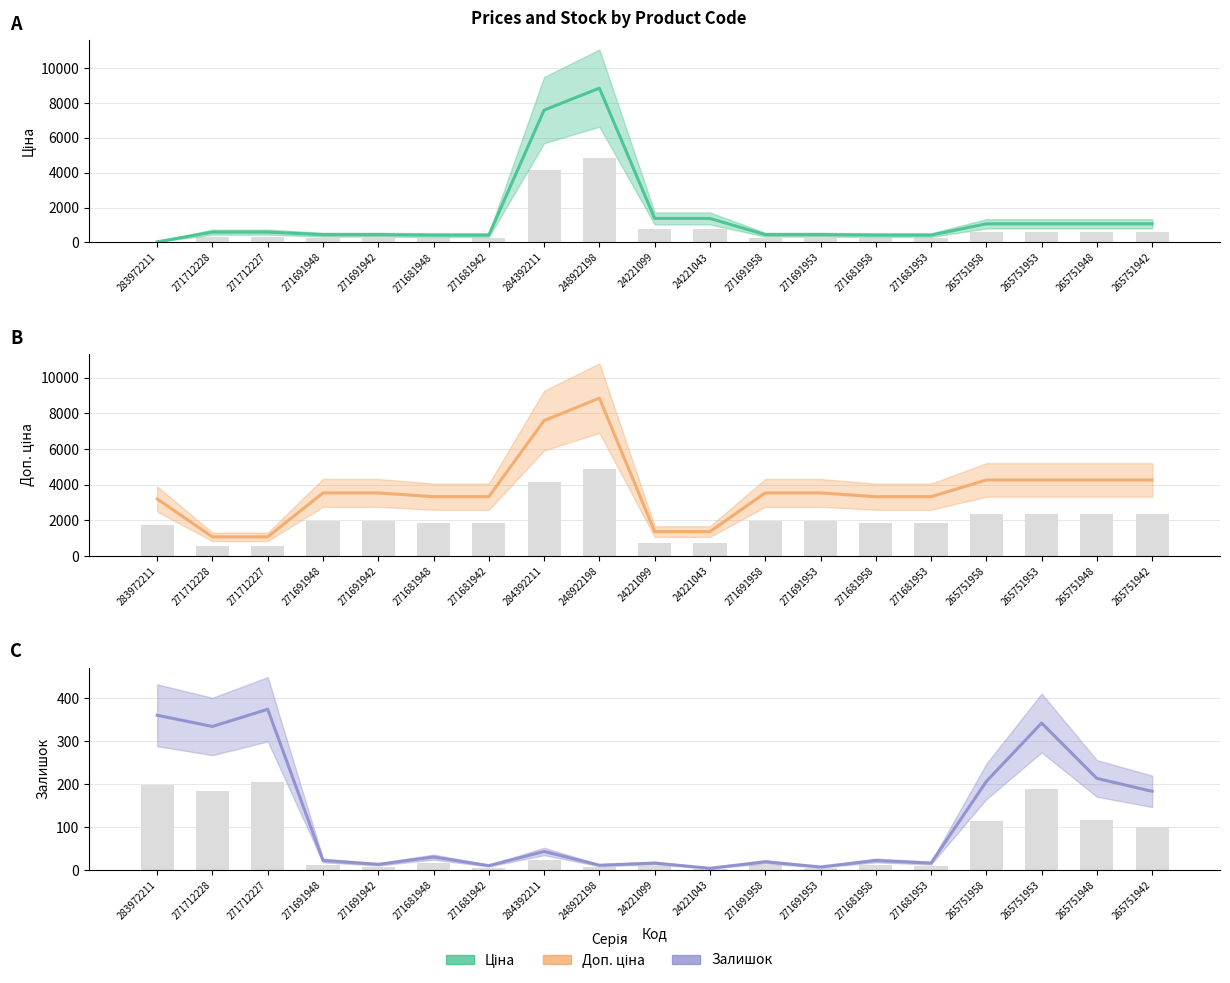

At how many categories does at least one series exceed 3283?

14